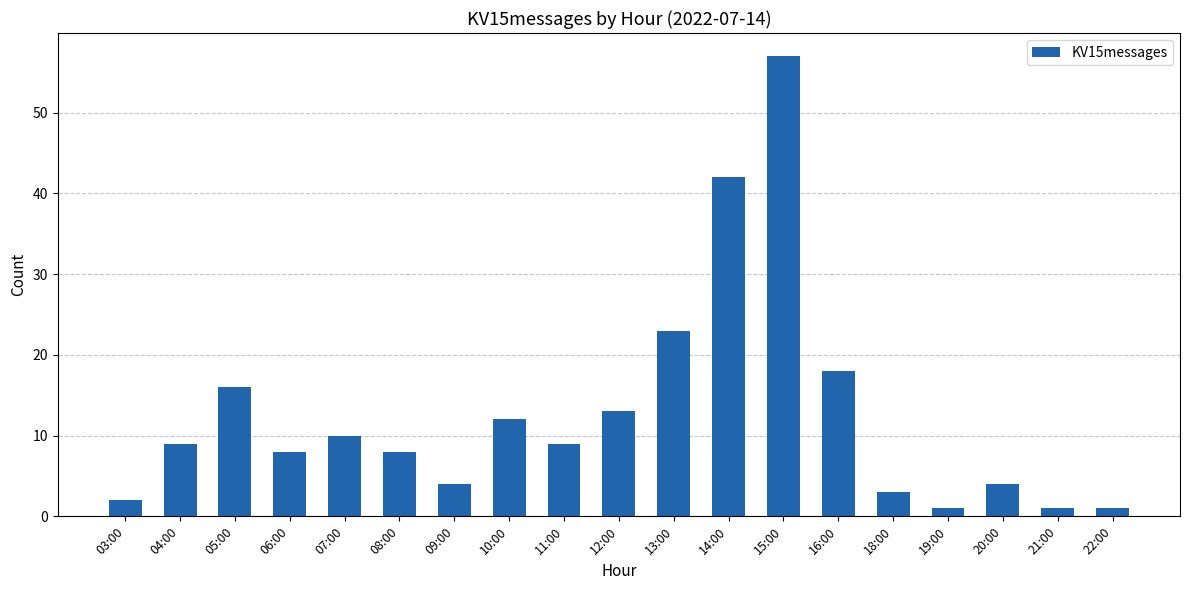

Is it true that the value at 16:00 is 18?

True